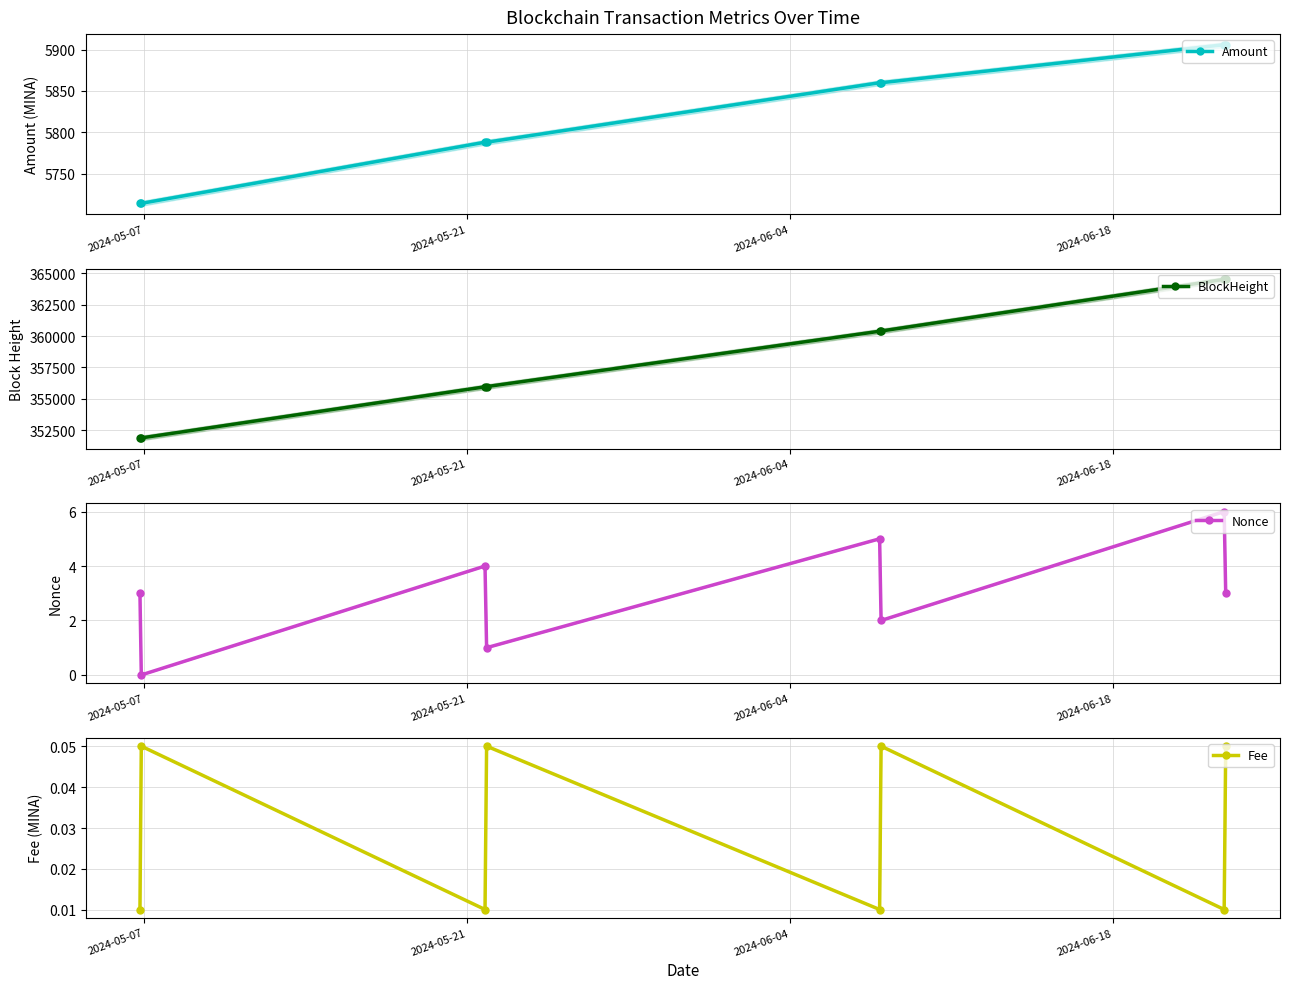

What is the maximum value for Amount?

5906.0